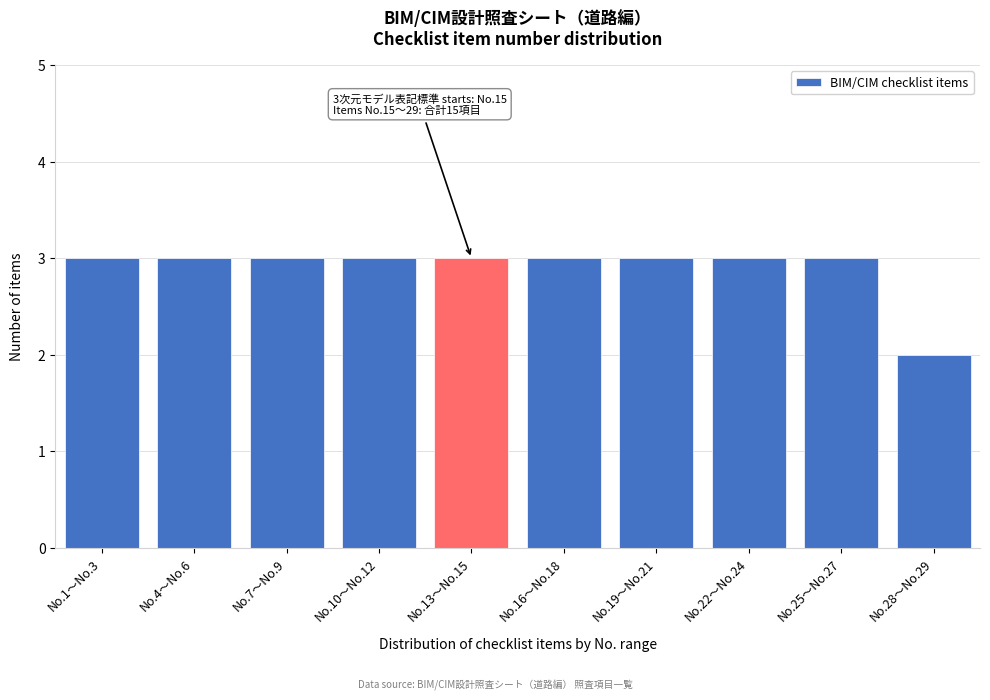

Reading right to left, transcribe all the data shown in this chart.

2	3	3	3	3	3	3	3	3	3